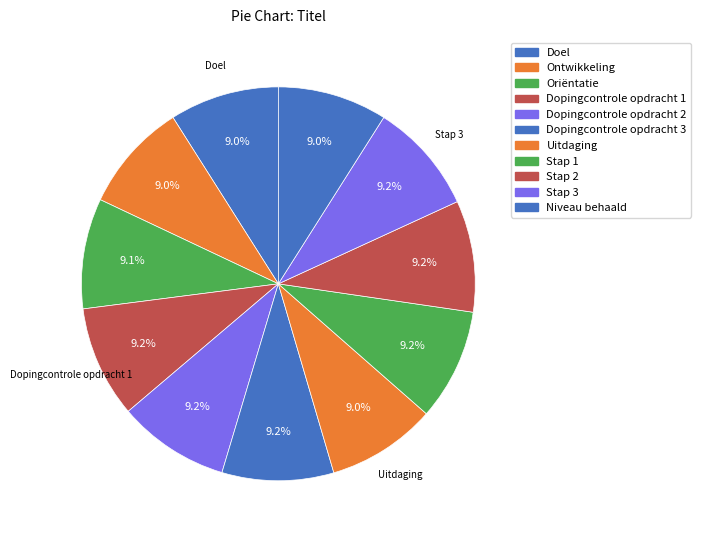

Does Doel represent more than half of the total?

No